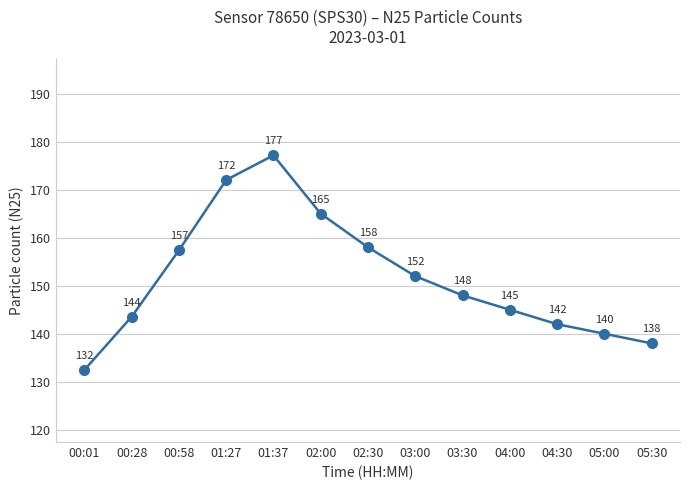

What is the label of the 11th point from the right?

00:58